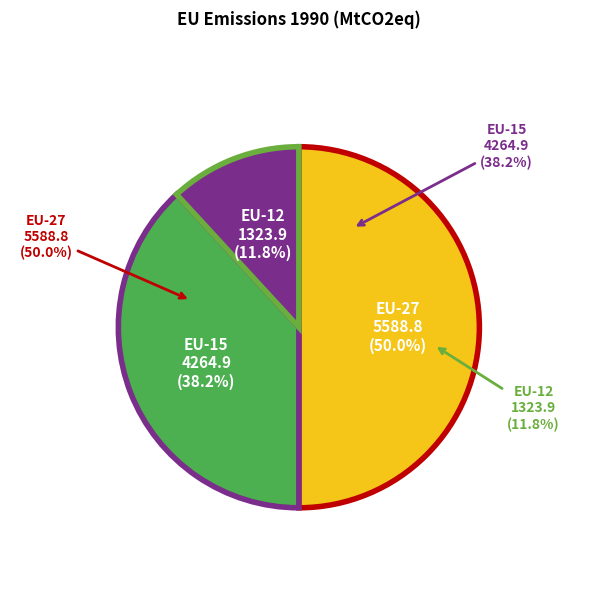

Rank the categories by value from highest to lowest.

EU-27, EU-15, EU-12